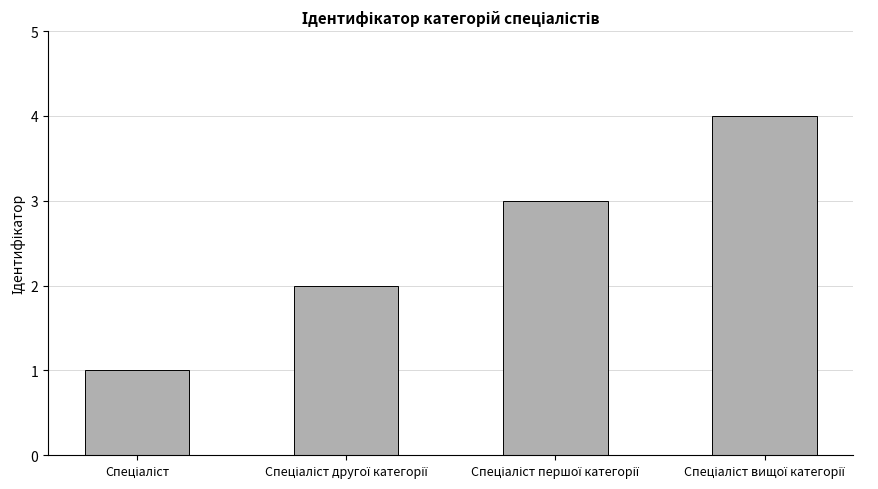

What is the sum of all values?

10